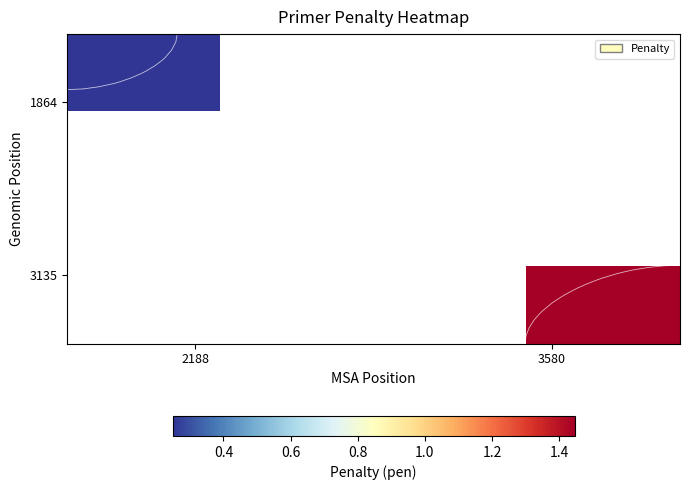

How many distinct data groups are displayed?

2